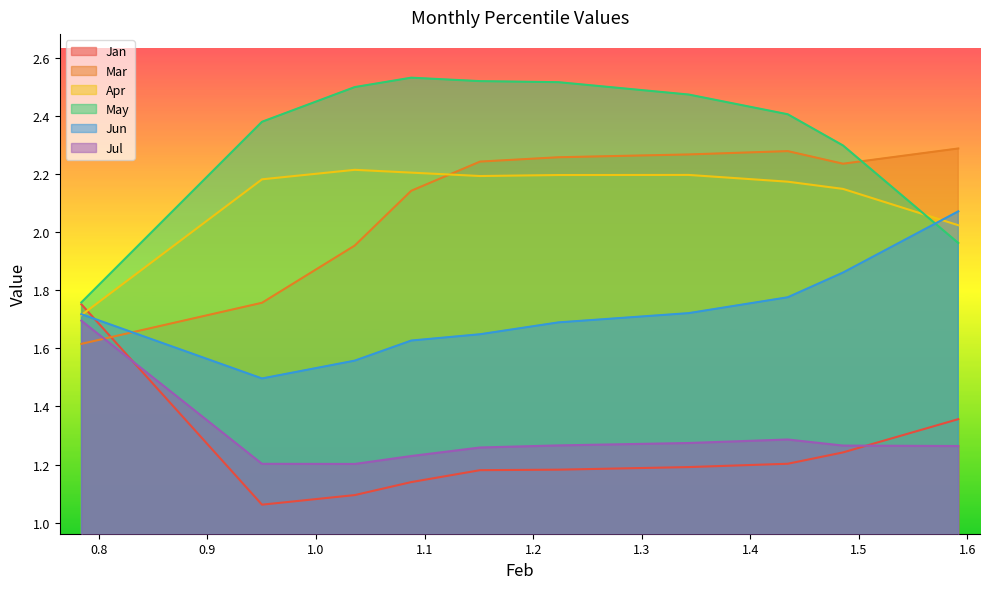

Is the value of Jun at pct05 greater than the value of Apr at pct75?

No